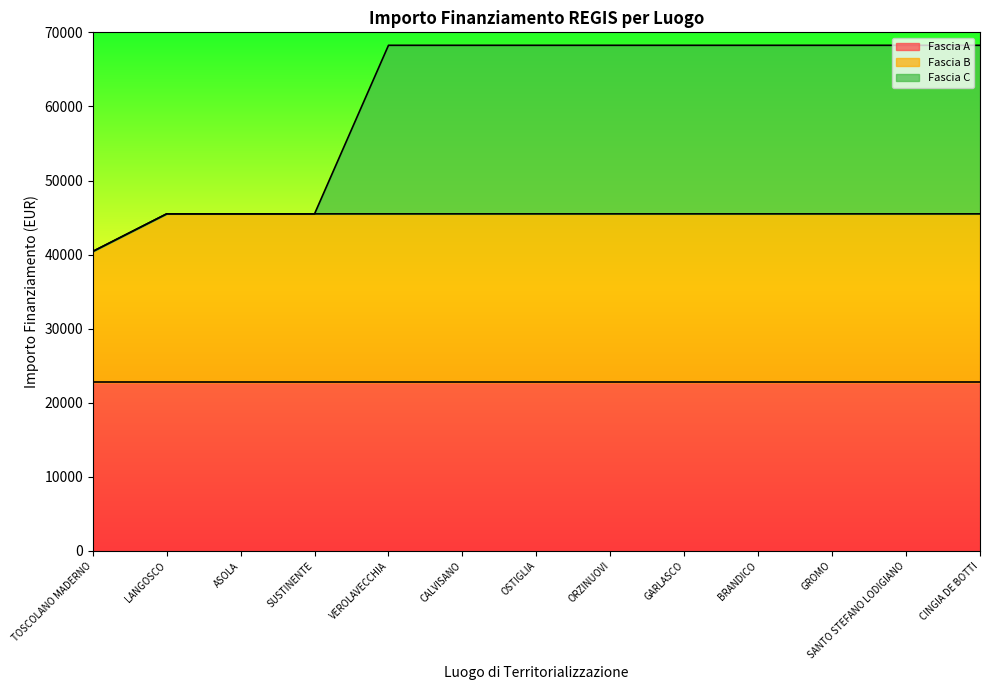

What is the total value across all series at CINGIA DE BOTTI?

68250.0